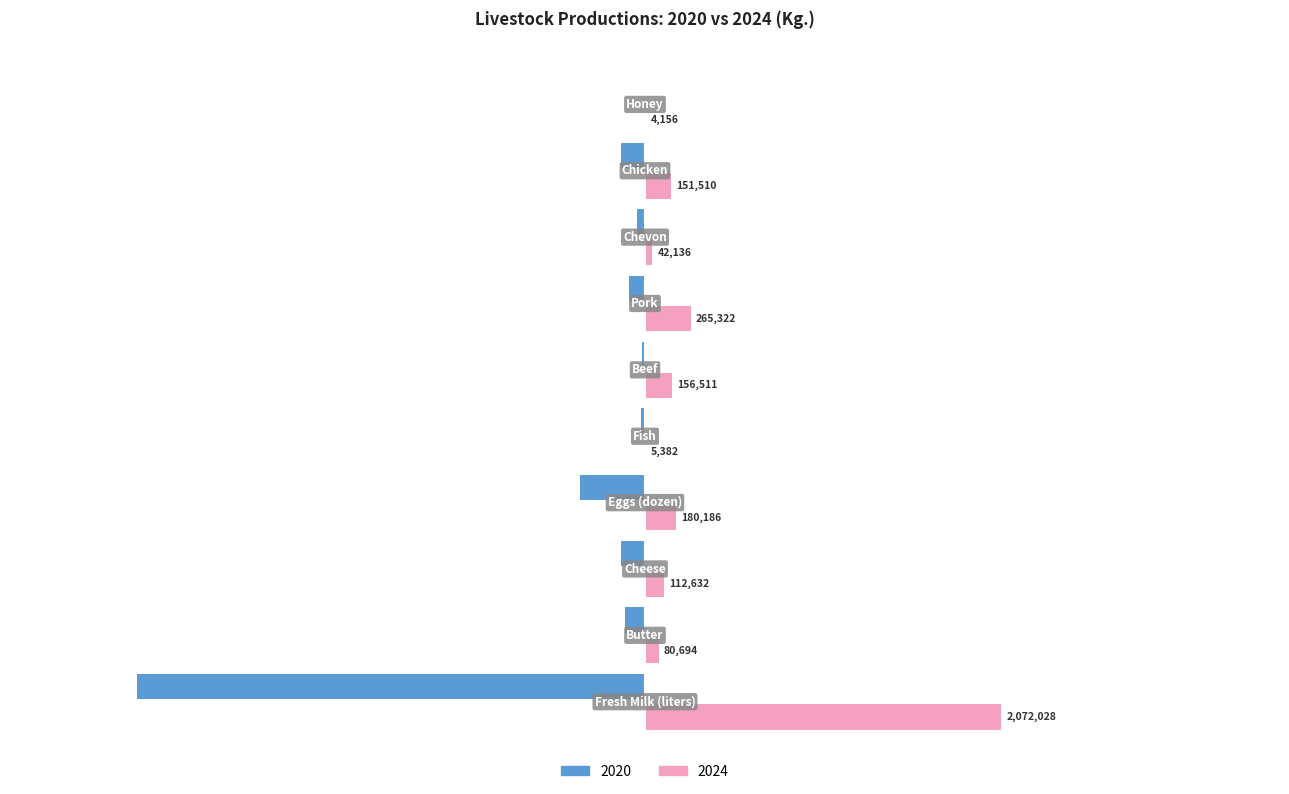

What is the sum of all 2020 values?

-3914719.0